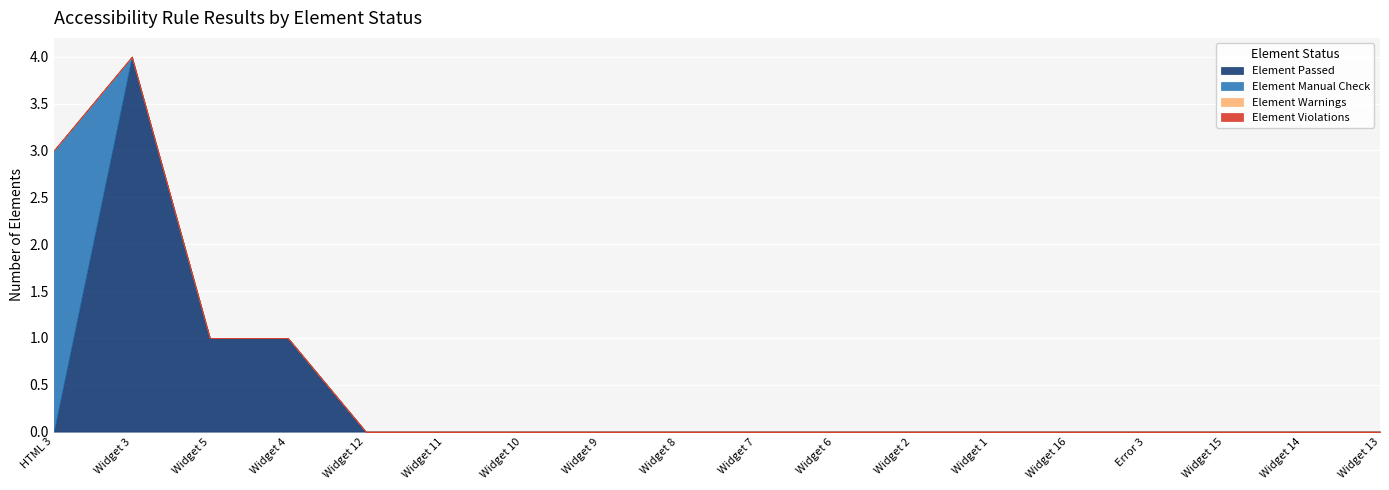

Which category has the highest value across all series?

Widget 3